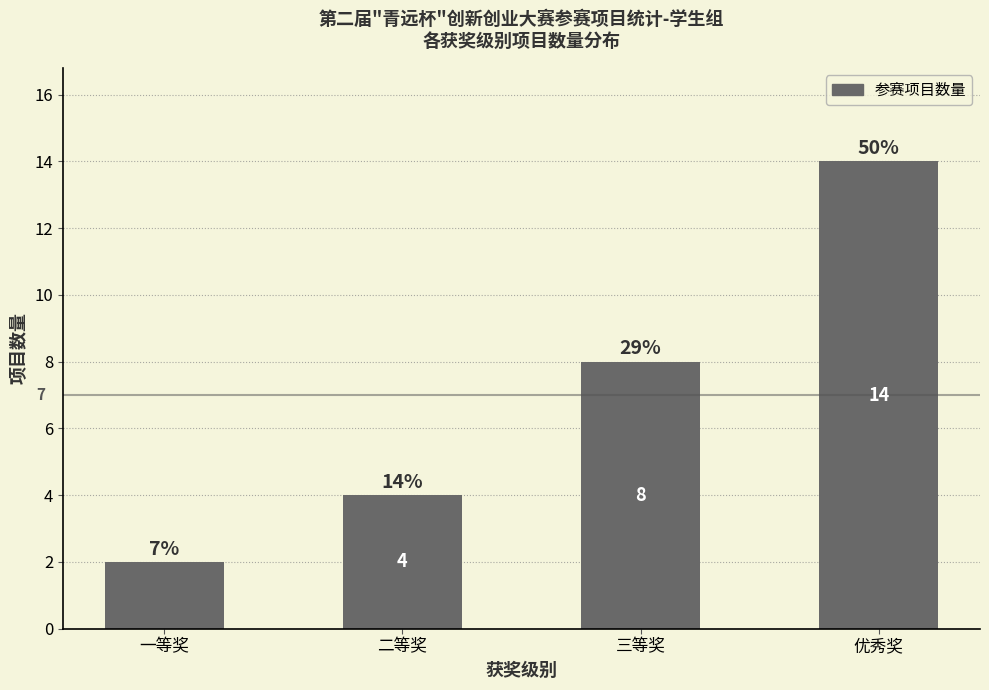

What is the difference between the values at 二等奖 and 三等奖?

4